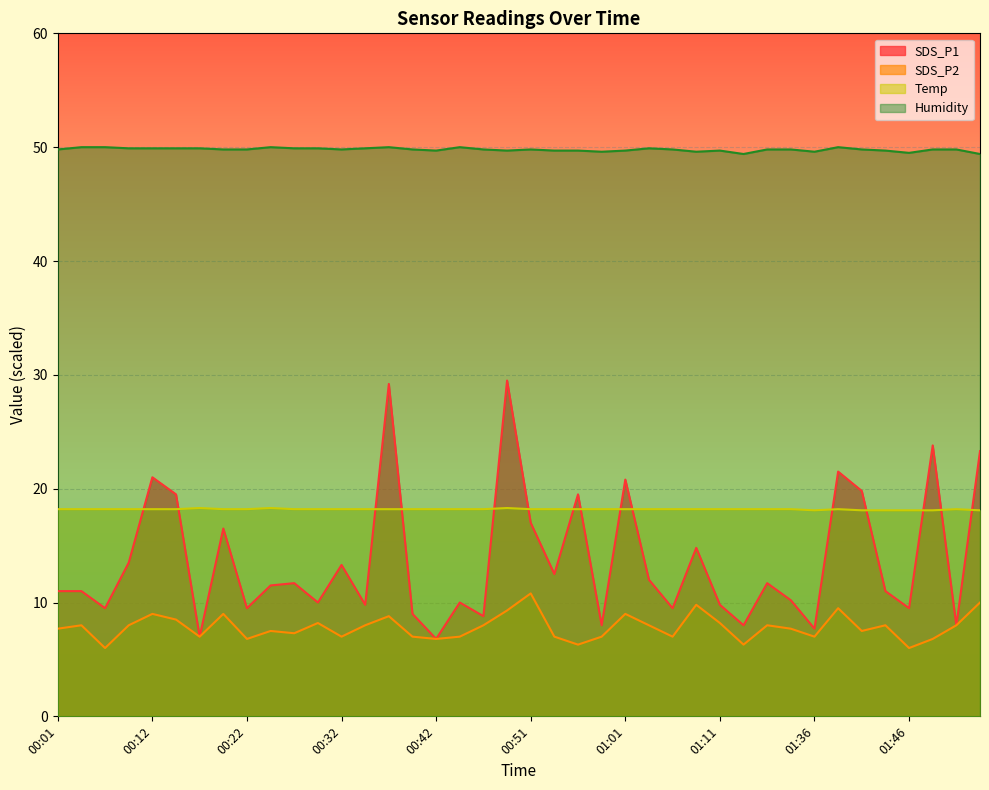

Reading left to right, list all the values displayed in this chart.

SDS_P1: 11.0	11.0	9.5	13.5	21.0	19.5	7.0	16.5	9.5	11.5	11.7	10.0	13.3	9.8	29.2	9.0	6.8	10.0	8.8	29.5	17.0	12.5	19.5	8.0	20.8	12.0	9.5	14.8	9.8	8.0	11.7	10.2	7.7	21.5	19.8	11.0	9.5	23.8	8.0	23.3
SDS_P2: 7.7	8.0	6.0	8.0	9.0	8.5	7.0	9.0	6.8	7.5	7.3	8.2	7.0	8.0	8.8	7.0	6.8	7.0	8.0	9.3	10.8	7.0	6.3	7.0	9.0	8.0	7.0	9.8	8.2	6.3	8.0	7.7	7.0	9.5	7.5	8.0	6.0	6.8	8.0	10.0
Temp: 18.2	18.2	18.2	18.2	18.2	18.2	18.3	18.2	18.2	18.3	18.2	18.2	18.2	18.2	18.2	18.2	18.2	18.2	18.2	18.3	18.2	18.2	18.2	18.2	18.2	18.2	18.2	18.2	18.2	18.2	18.2	18.2	18.1	18.2	18.1	18.1	18.1	18.1	18.2	18.1
Humidity: 49.8	50.0	50.0	49.9	49.9	49.9	49.9	49.8	49.8	50.0	49.9	49.9	49.8	49.9	50.0	49.8	49.7	50.0	49.8	49.7	49.8	49.7	49.7	49.6	49.7	49.9	49.8	49.6	49.7	49.4	49.8	49.8	49.6	50.0	49.8	49.7	49.5	49.8	49.8	49.4